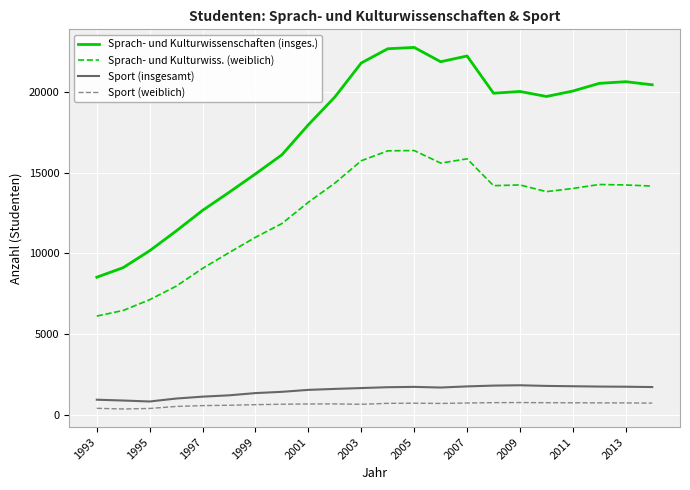

Which series has the widest spread of values?

Sprach- und Kulturwissenschaften (insges.)